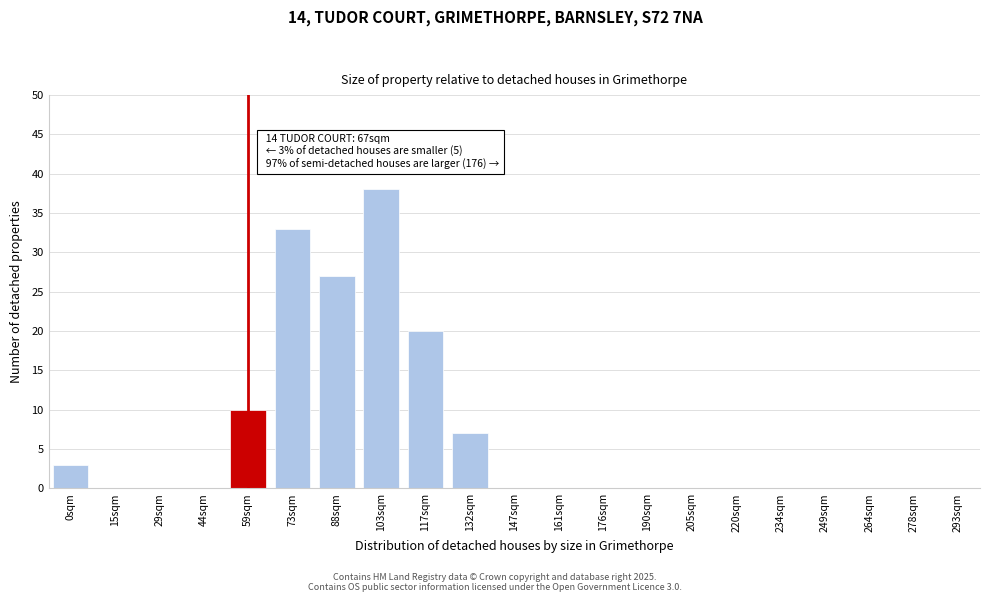

Reading left to right, list all the values displayed in this chart.

0sqm=3	15sqm=0	29sqm=0	44sqm=0	59sqm=10	73sqm=33	88sqm=27	103sqm=38	117sqm=20	132sqm=7	147sqm=0	161sqm=0	176sqm=0	190sqm=0	205sqm=0	220sqm=0	234sqm=0	249sqm=0	264sqm=0	278sqm=0	293sqm=0